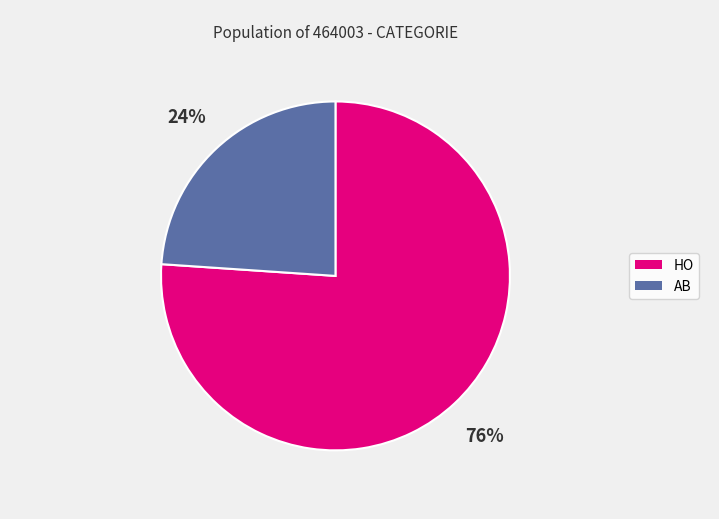

Count the number of slices in the pie.

2